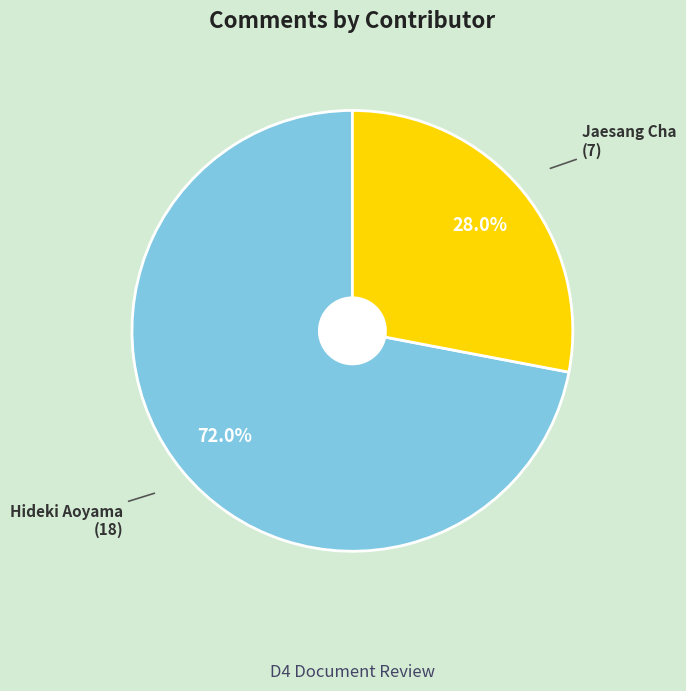

To the nearest percent, what is the difference between the largest and smallest slice percentages?

44%